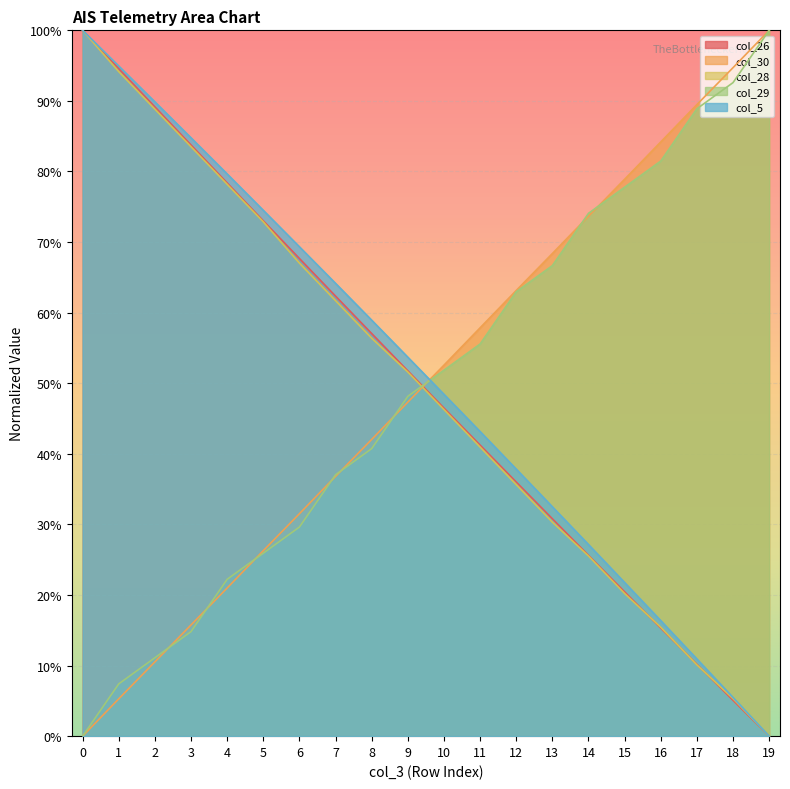

How many times do col_30 and col_28 cross each other?

1